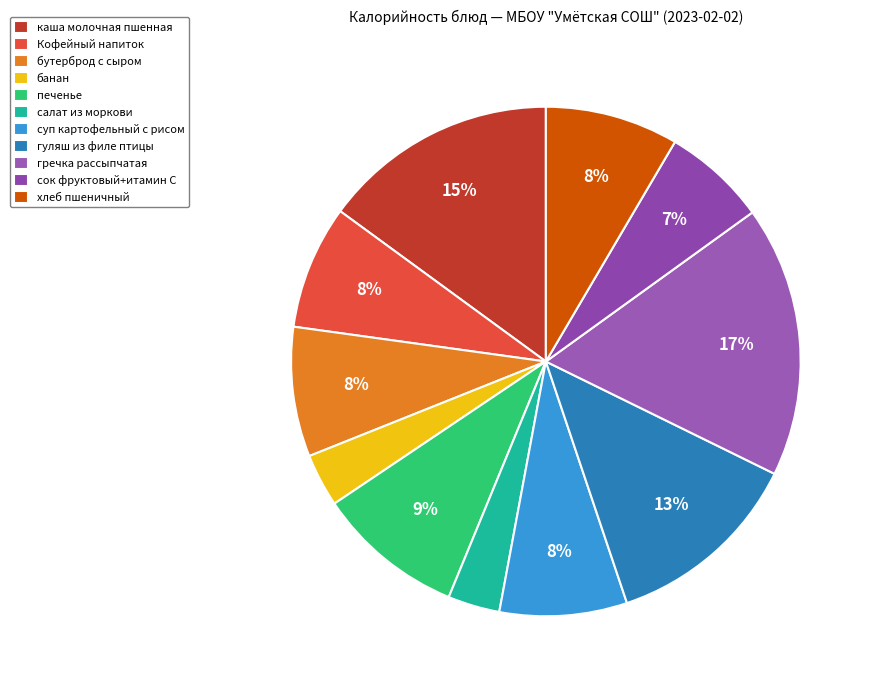

To the nearest percent, what is the difference between the largest and smallest slice percentages?

14%